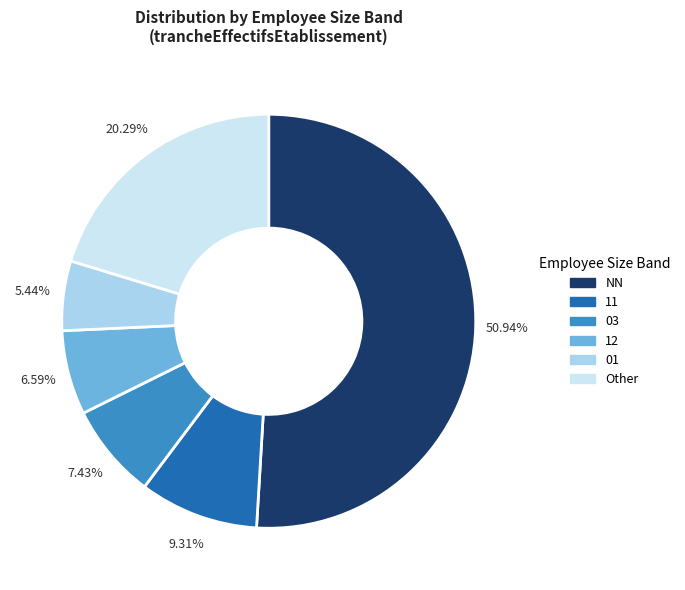

Count the number of slices in the pie.

6